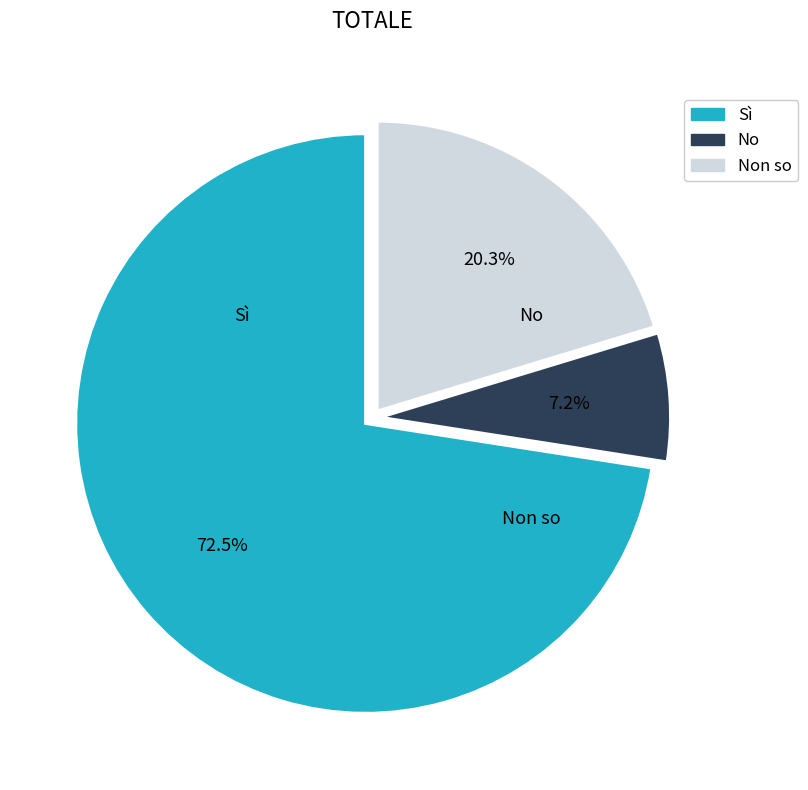

Is there a majority slice in this chart?

Yes